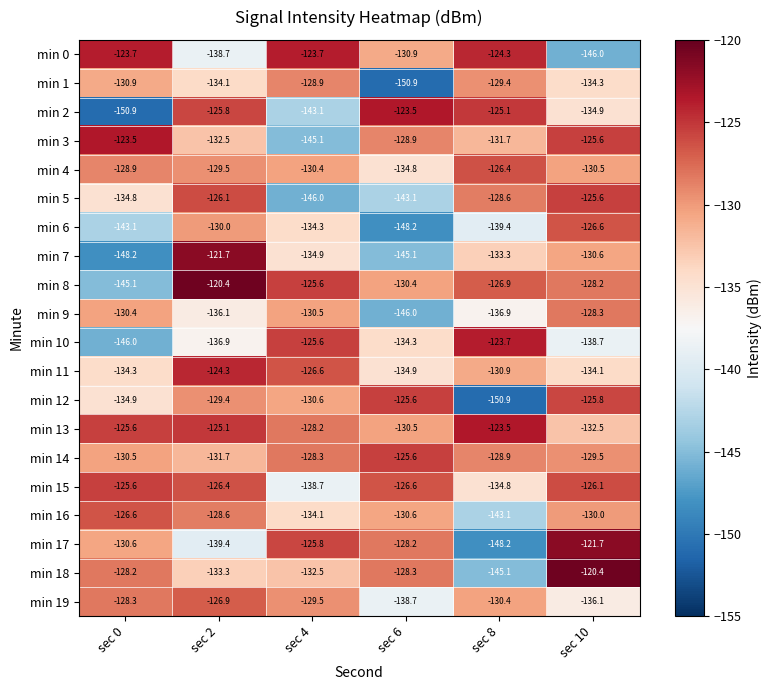

Rank the categories by min 3 value from lowest to highest.

sec 4, sec 2, sec 8, sec 6, sec 10, sec 0